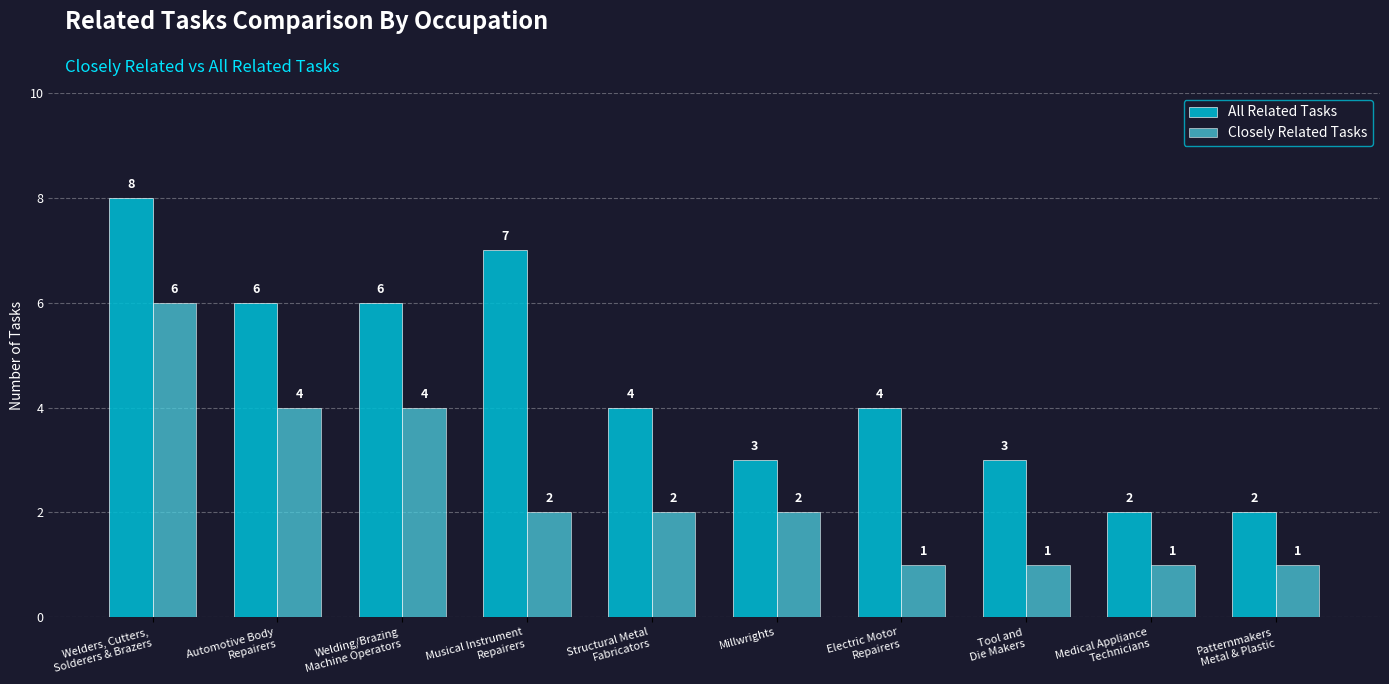

Which series has the largest total across all categories?

All Related Tasks